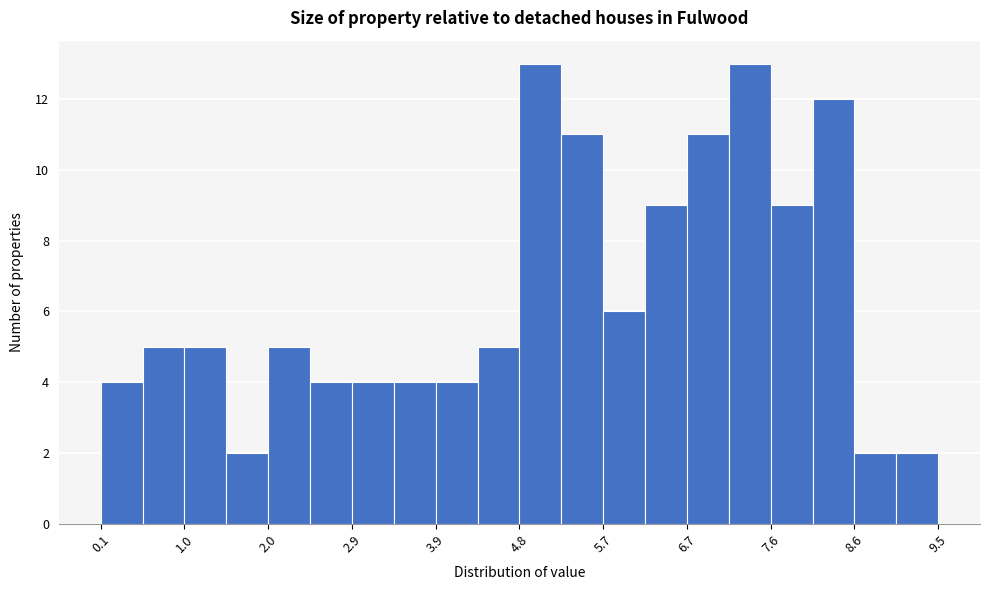

What is the height of the bar covering 6.68 to 7.15 on the x-axis? Neither the bar edges nor the heights are printed on the chart, so give them approximately, as read against the axes.

11